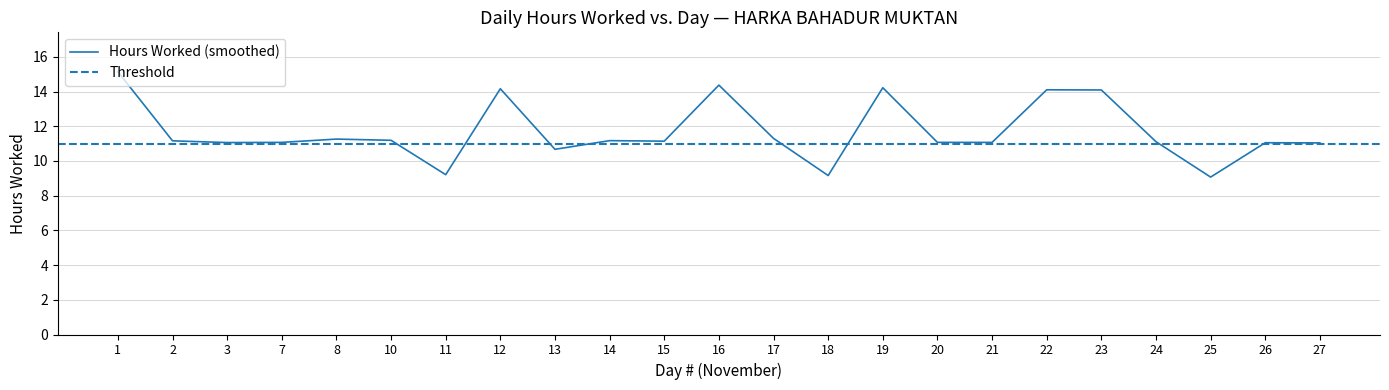

At which label does the data first exceed 11?

1